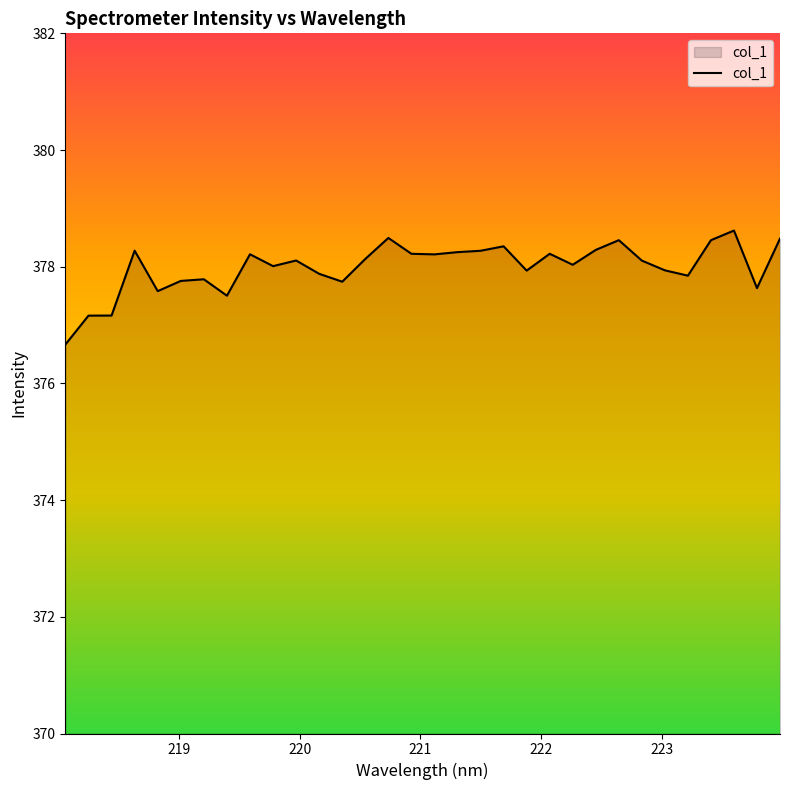

What is the difference between the maximum and minimum values?

2.0